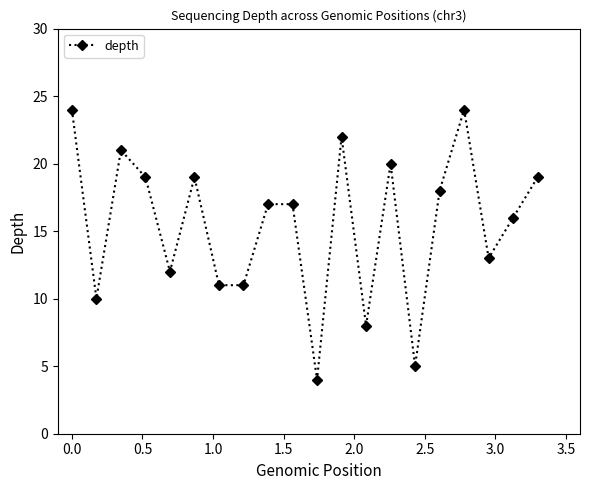

What is the smallest value displayed?

4